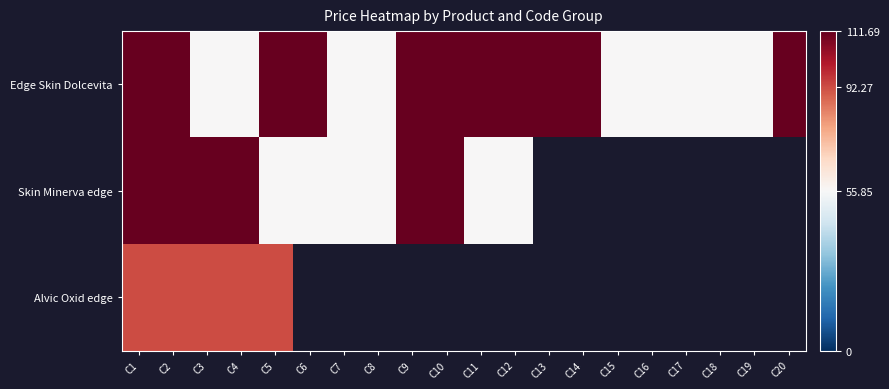

True or false: Skin Minerva edge has a value of 64.9 at C9.

False